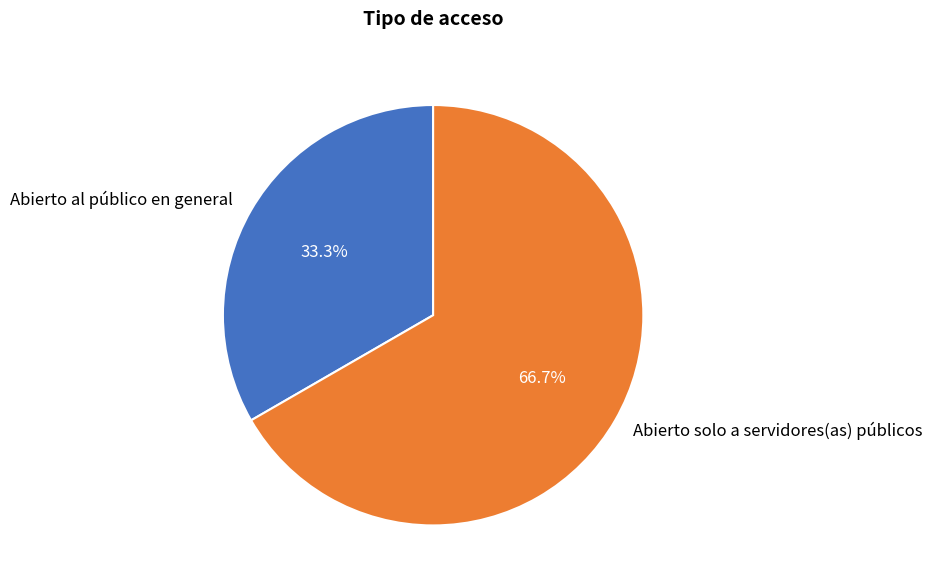

What portion of the pie excludes Abierto al público en general?

66.7%